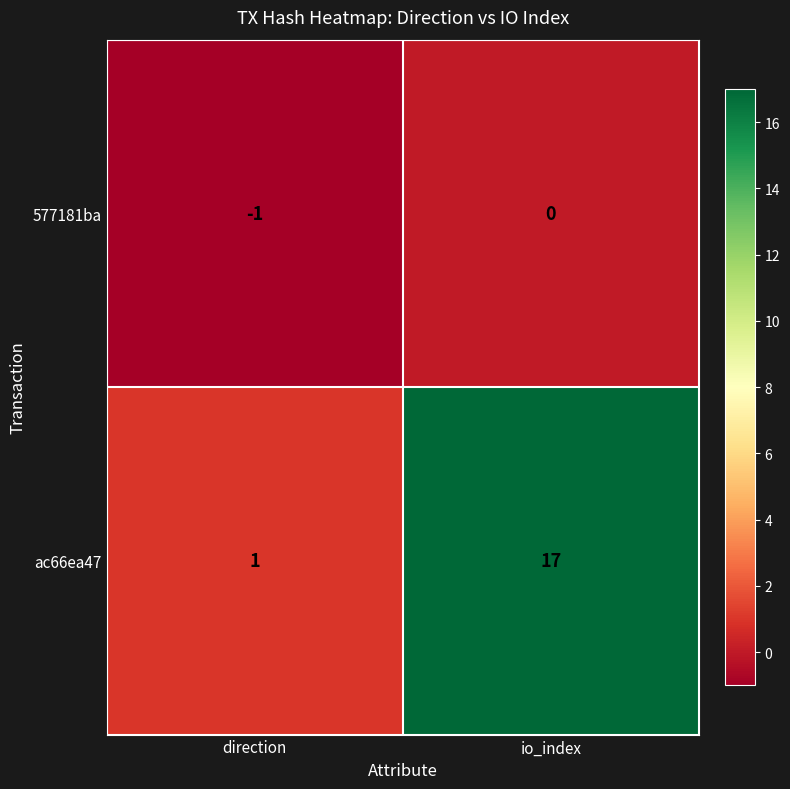

Is it true that 577181ba equals 0 at io_index?

True